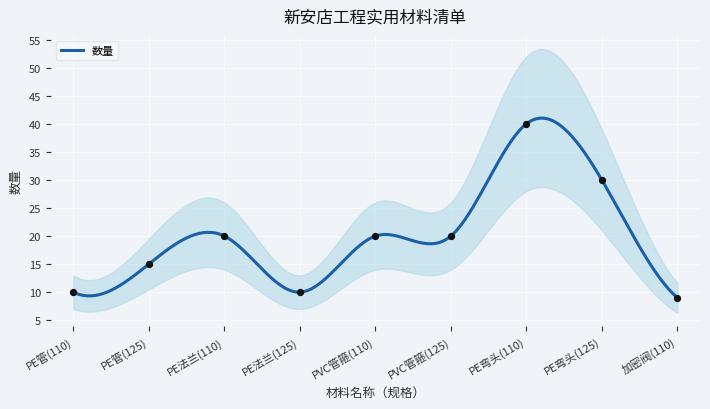

Approximately how many times larger is the value at PVC管箍(125) compared to 加密阀(110)?

2.2